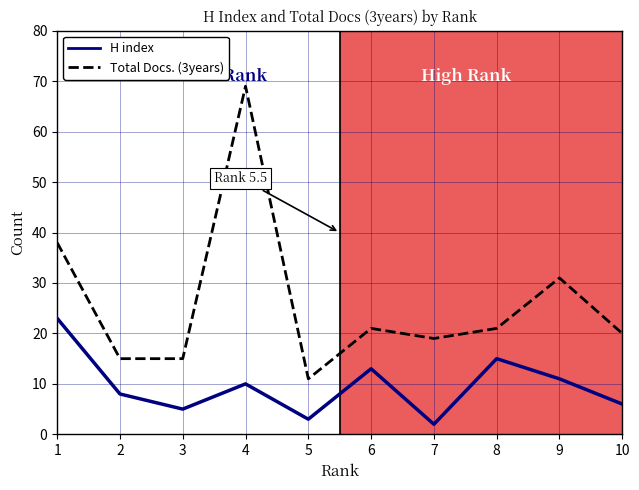

At which category is the sum across all series the highest?

4